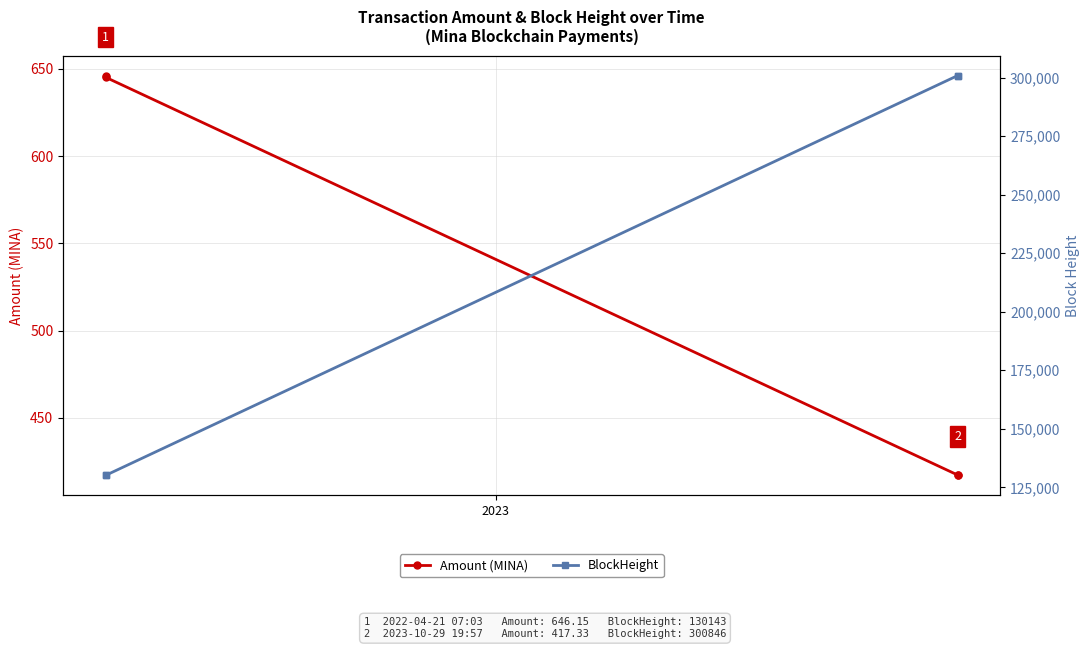

True or false: BlockHeight has more than 2 interior local peaks.

False